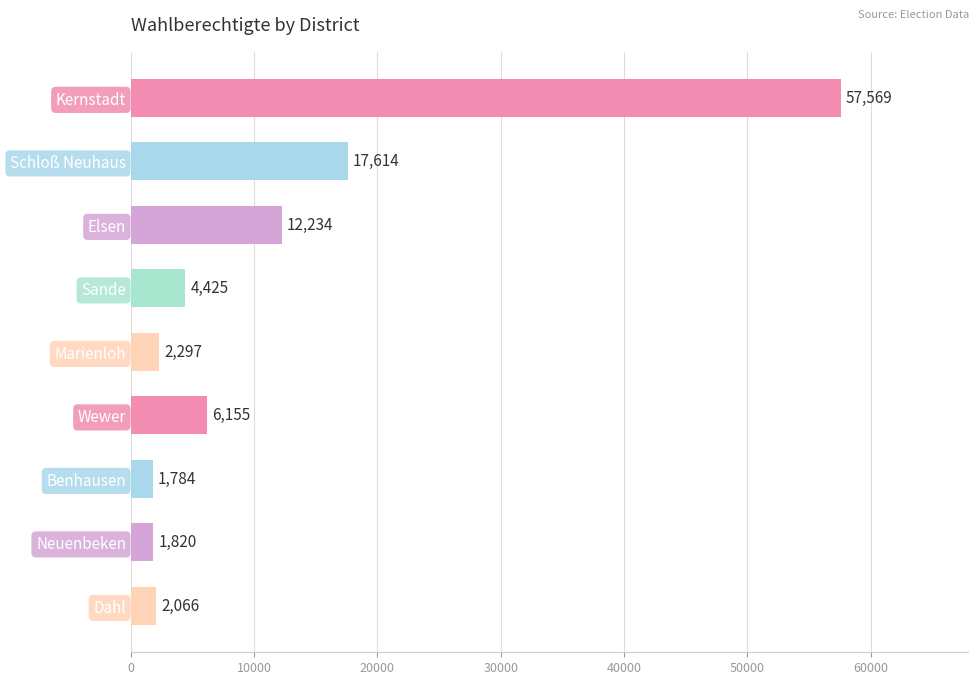

What is the smallest value displayed?

1784